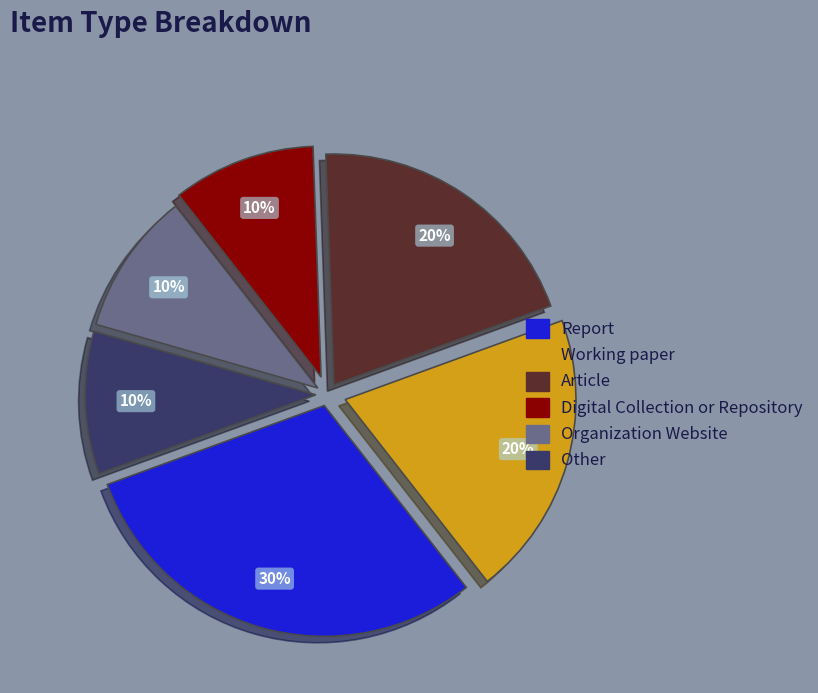

Combined, do Working paper and Other account for over 50%?

No